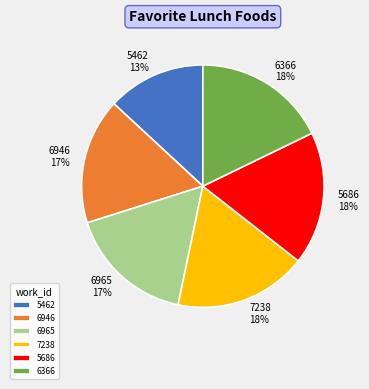

To the nearest percent, what is the combined percentage of 6965 and 6366?

35%